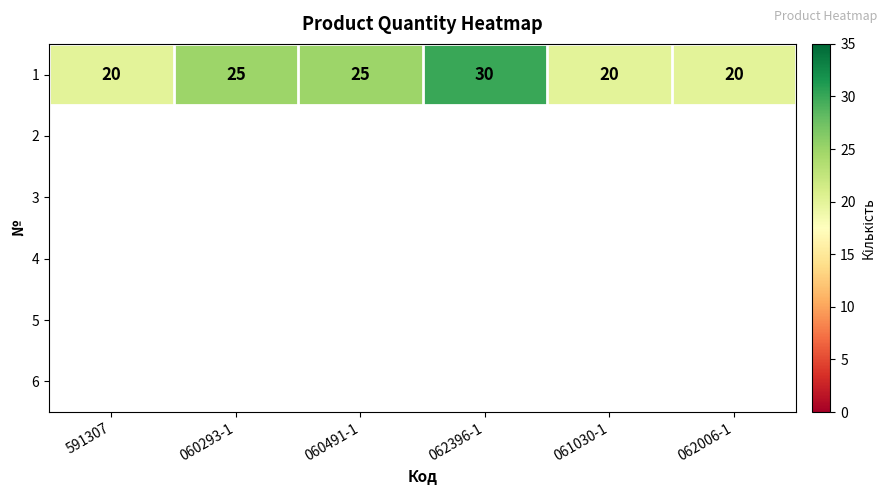

Where does the data first go above 25?

062396-1